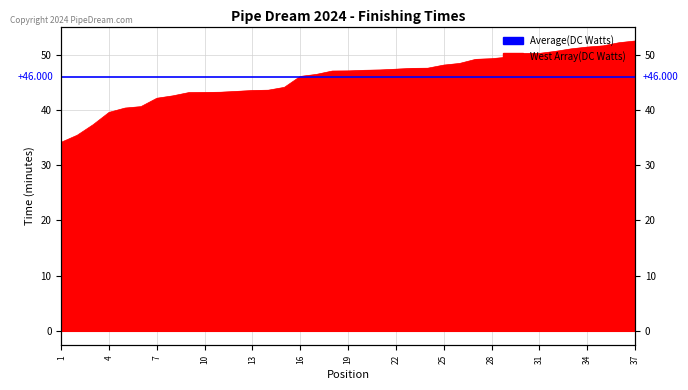

Does the chart display data point markers on the line(s)?

No